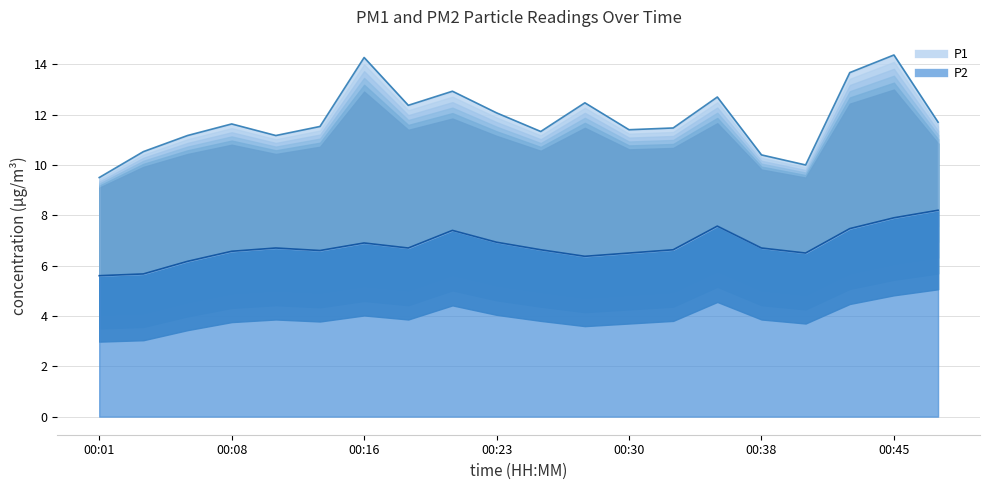

Between 00:01 and 8, which series saw the biggest shift?

P1 line